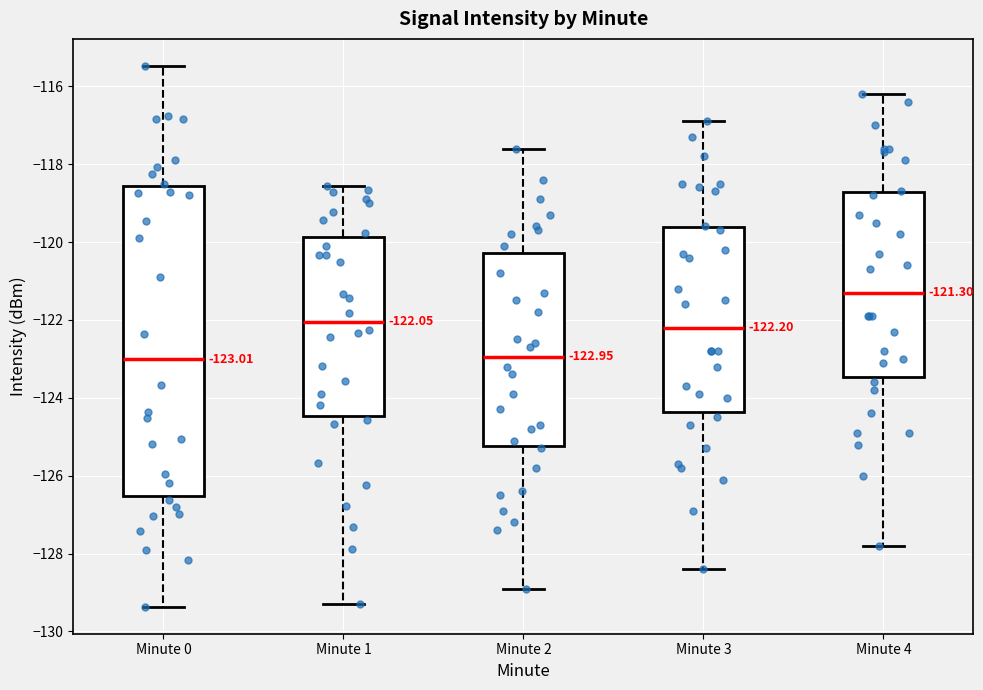

Which box is the tallest, from its lower edge to its upper edge?

Minute 0